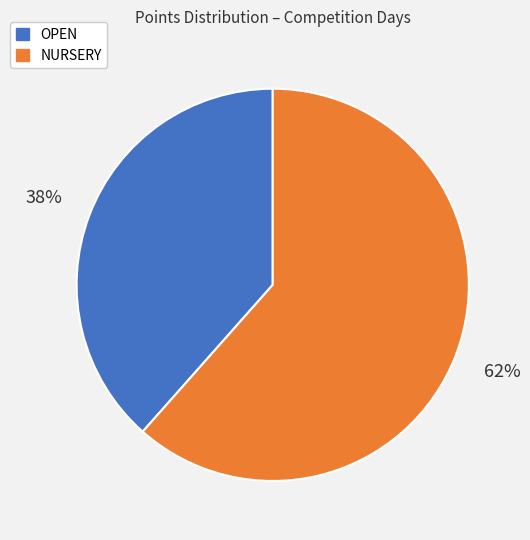

To the nearest percent, what is the average slice percentage?

50%